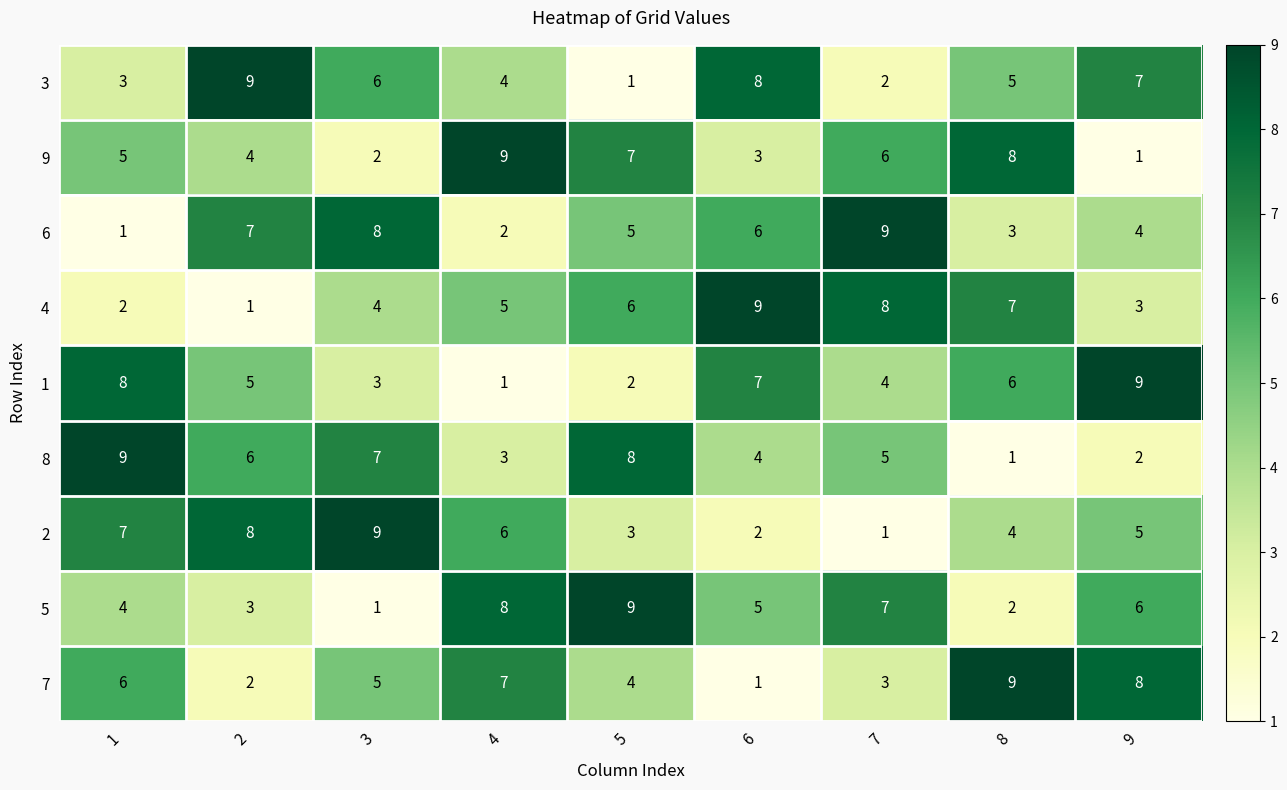

Rank the series at 1 from lowest to highest value.

6, 4, 3, 5, 9, 7, 2, 1, 8